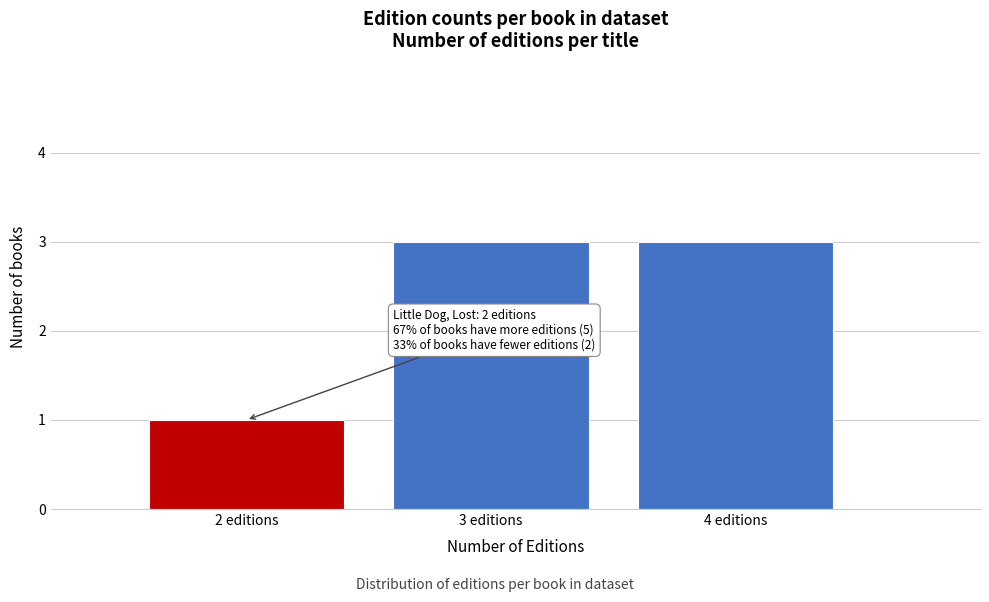

Reading right to left, list all the values displayed in this chart.

3	3	1